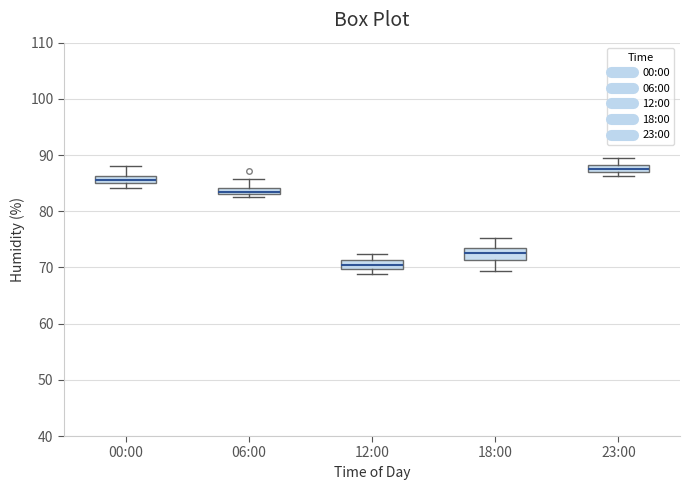

Which box has the lowest median line?

12:00